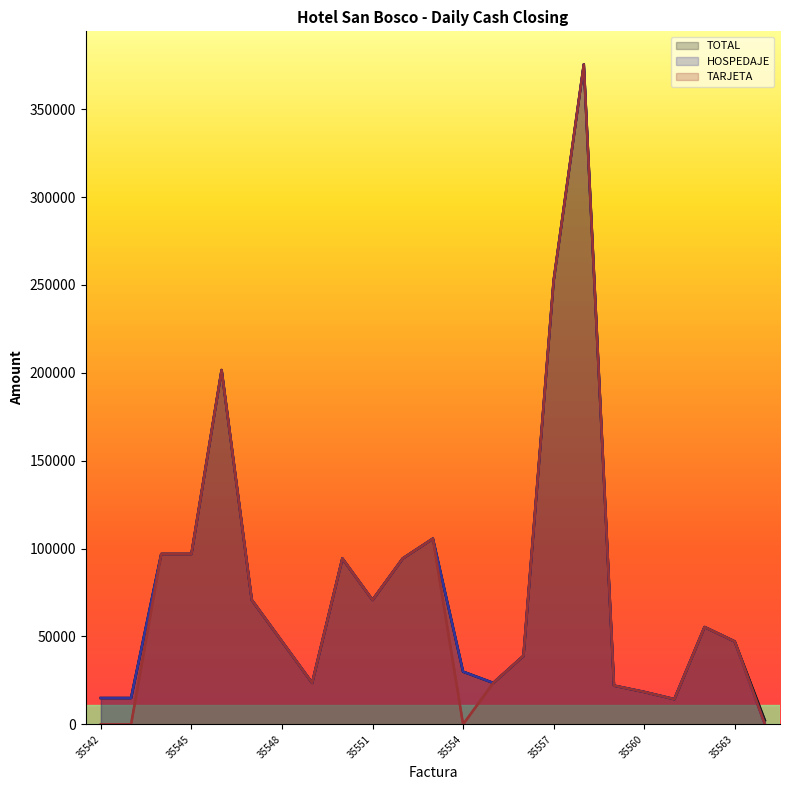

Where is the first local maximum for HOSPEDAJE?

35546